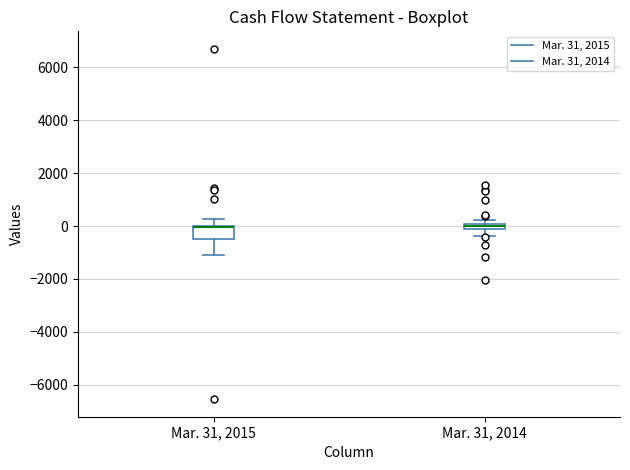

Where does the lower whisker of the box for Mar. 31, 2014 end on the y-axis? The values are not printed on the chart, so give them approximately, as read against the axis.

-400